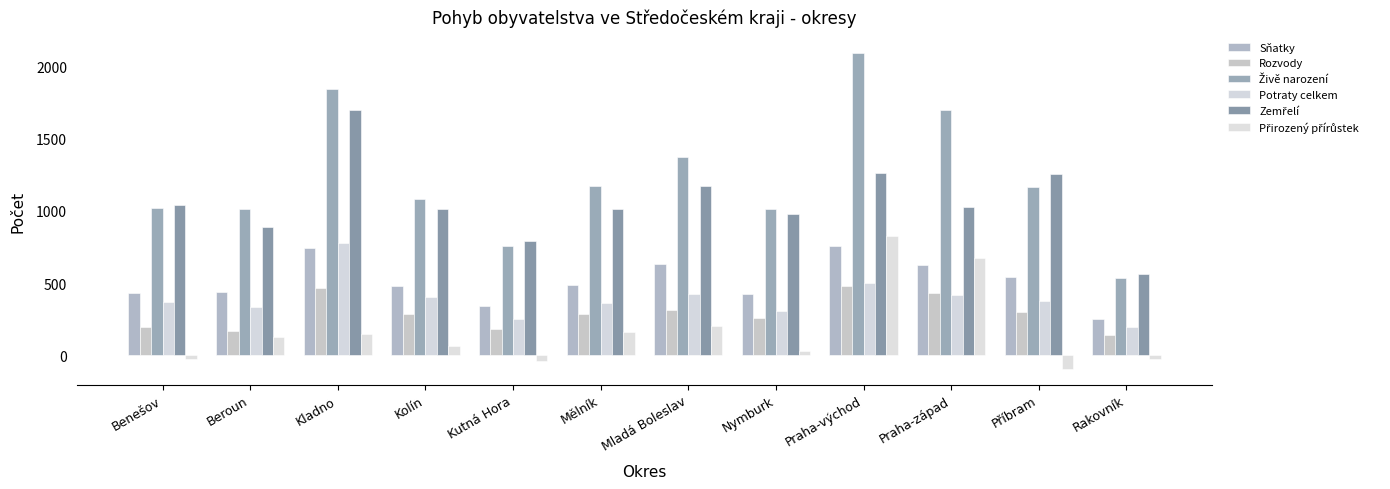

Which series has the largest total across all categories?

Živě narození